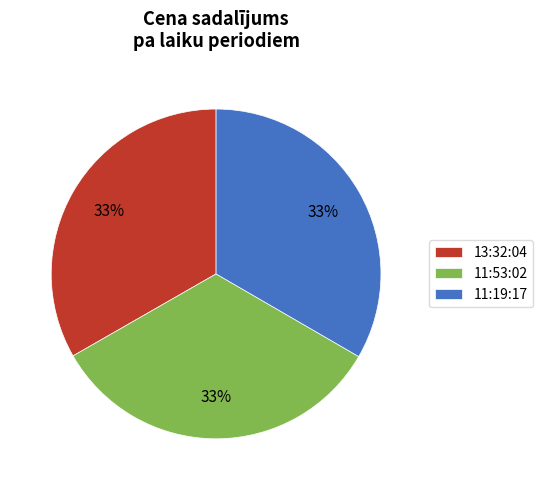

Is there any slice that represents more than half of the pie?

No